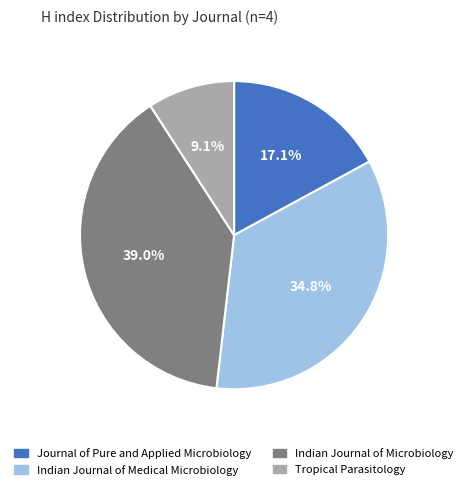

True or false: Tropical Parasitology accounts for 1% of the total.

False